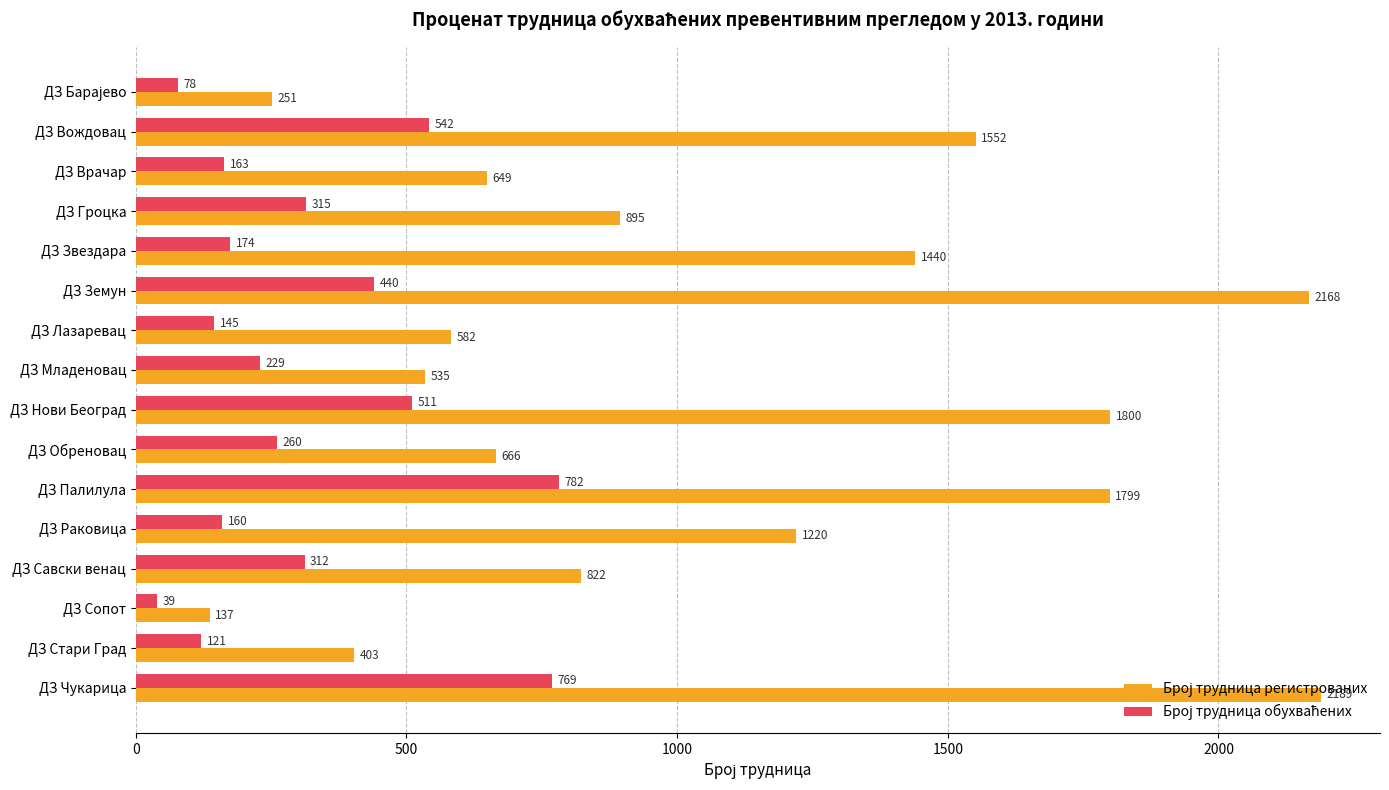

What is the difference between the highest and lowest values at ДЗ Лазаревац?

437